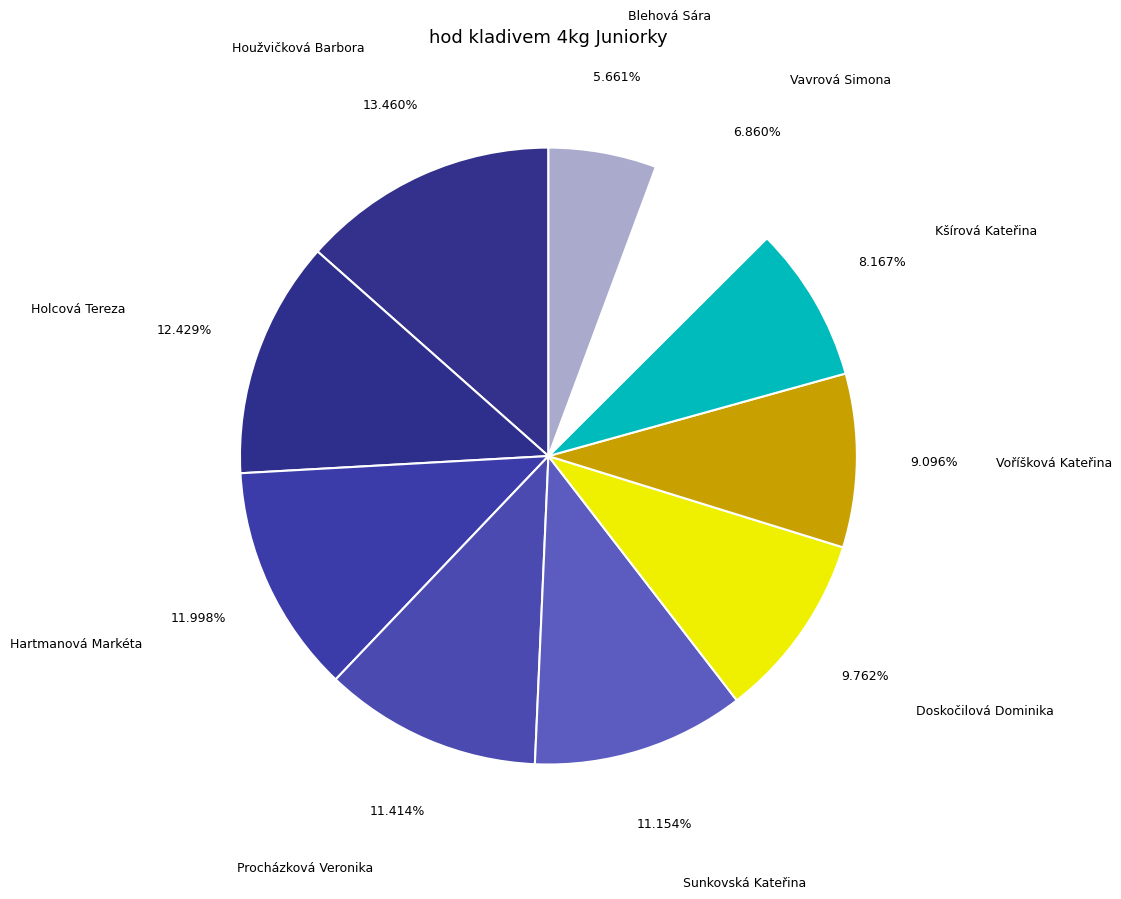

What is the ratio of the value at Kšírová Kateřina to the value at Voříšková Kateřina?

0.9